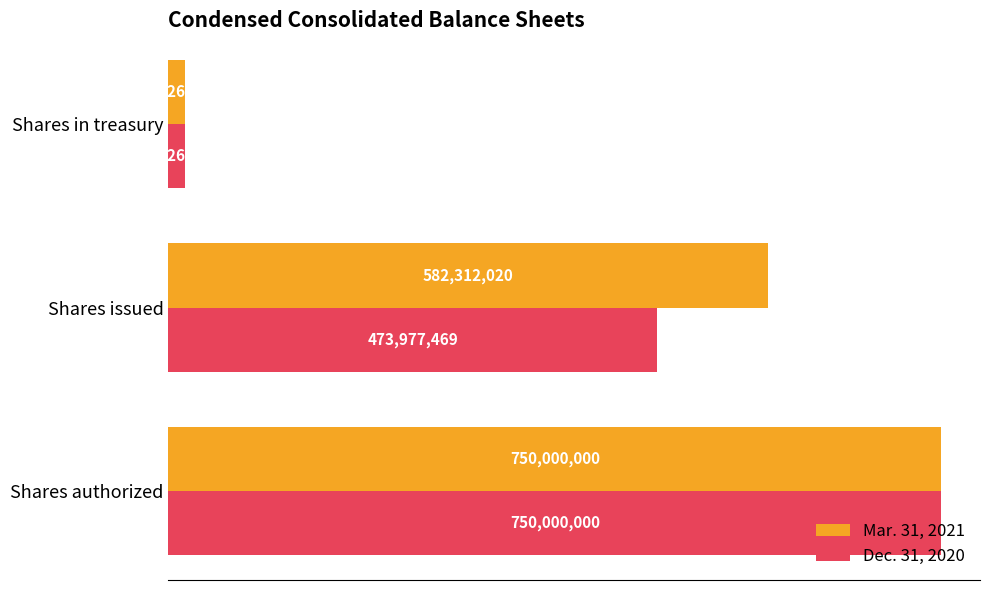

What are all the series names shown in the legend?

Mar. 31, 2021, Dec. 31, 2020